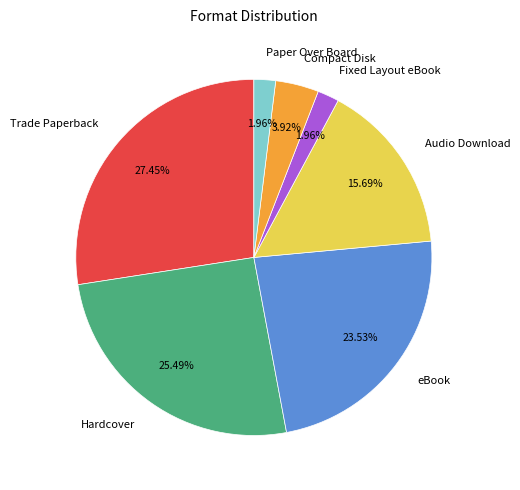

The Compact Disk slice represents 4% of the pie. True or false?

True